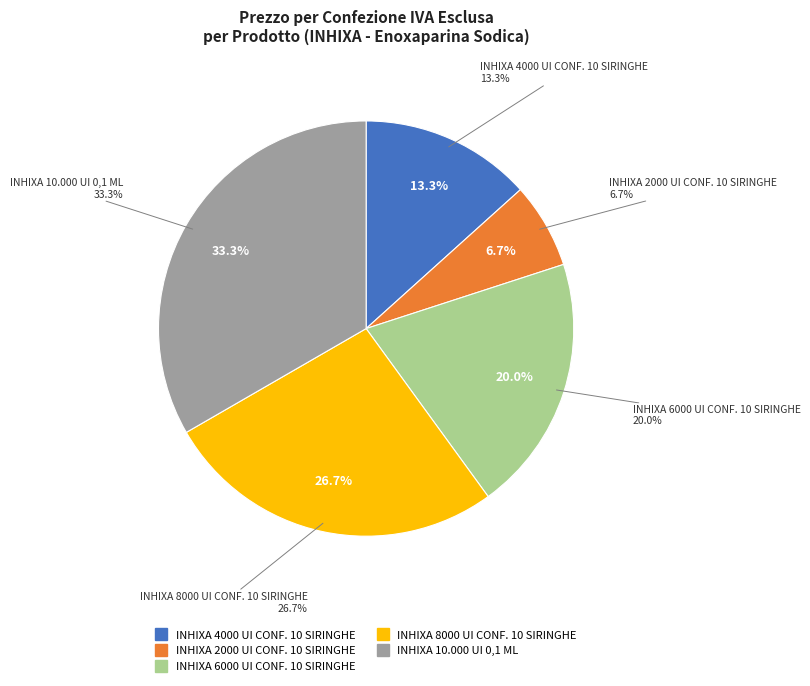

What percentage do INHIXA 4000 UI CONF. 10 SIRINGHE and INHIXA 10.000 UI 0,1 ML together represent?

46.7%